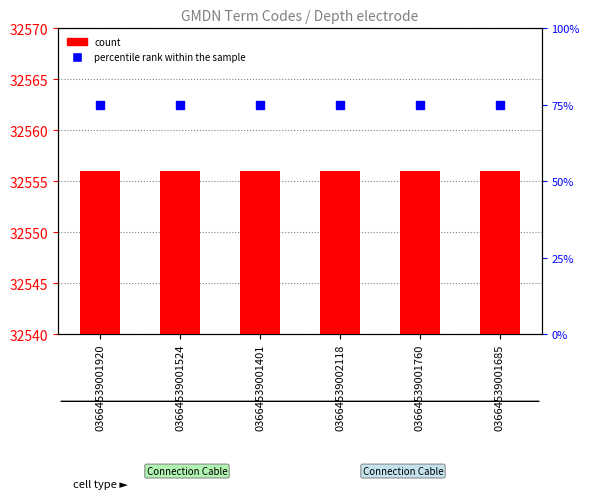

Which series contains the highest Y value?

count